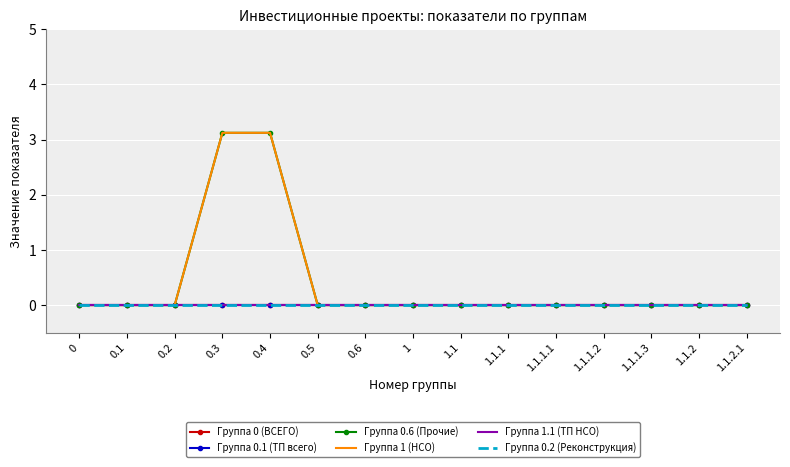

True or false: Группа 1.1 (ТП НСО) and Группа 0.2 (Реконструкция) cross at least once.

False